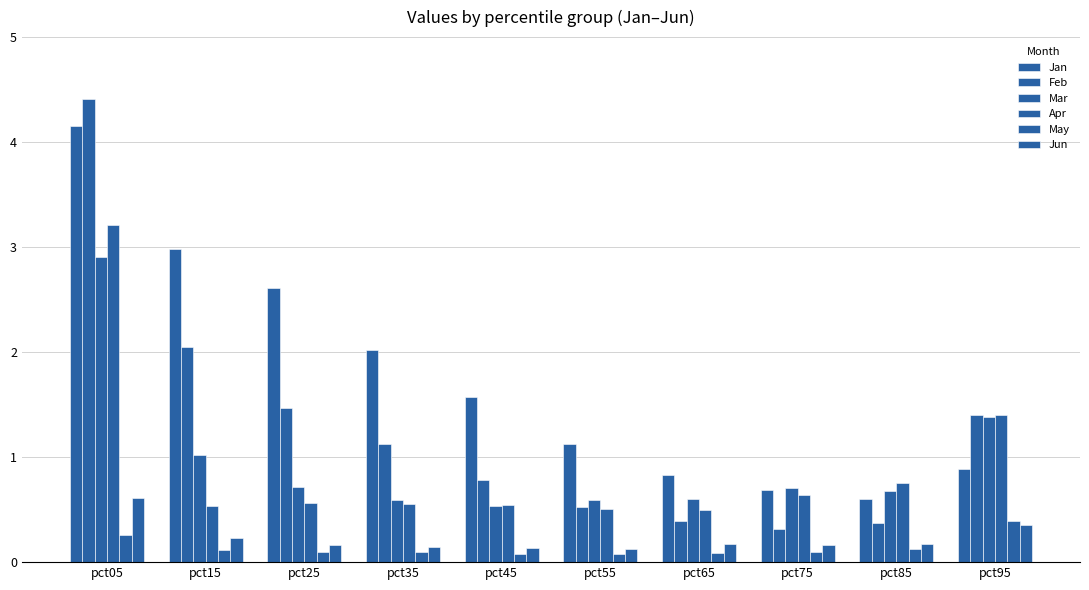

At which label does Mar reach its minimum?

pct45